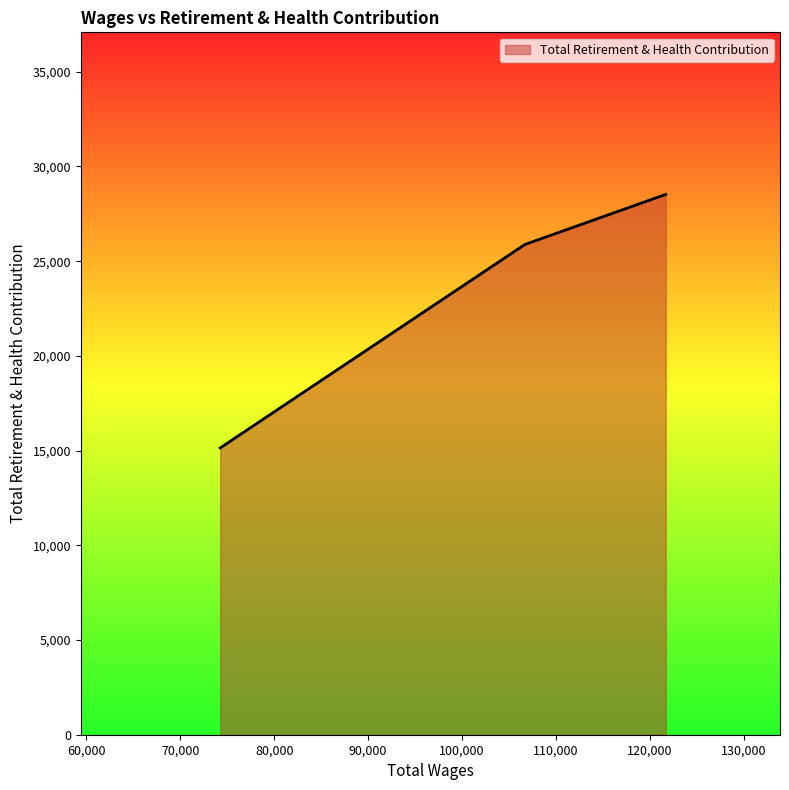

What is the sum of all values?

69550